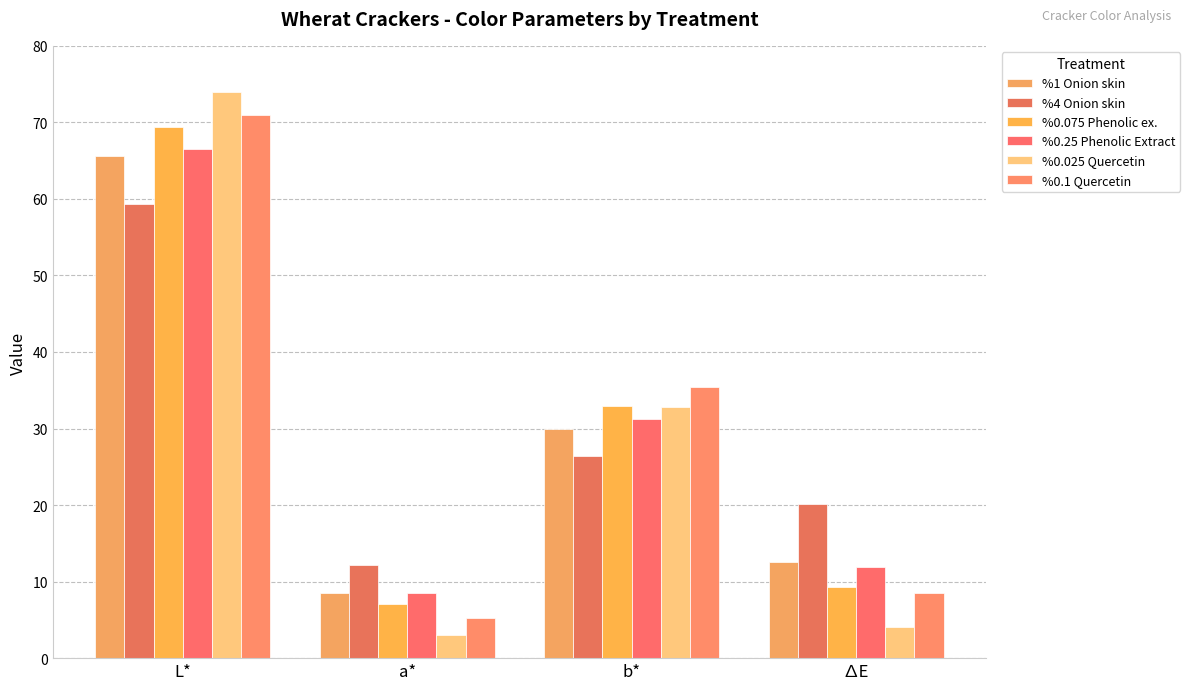

Count the number of categories in the chart.

4